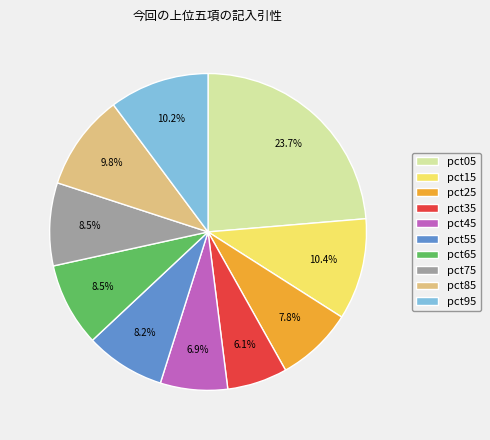

How many segments does this pie chart have?

10